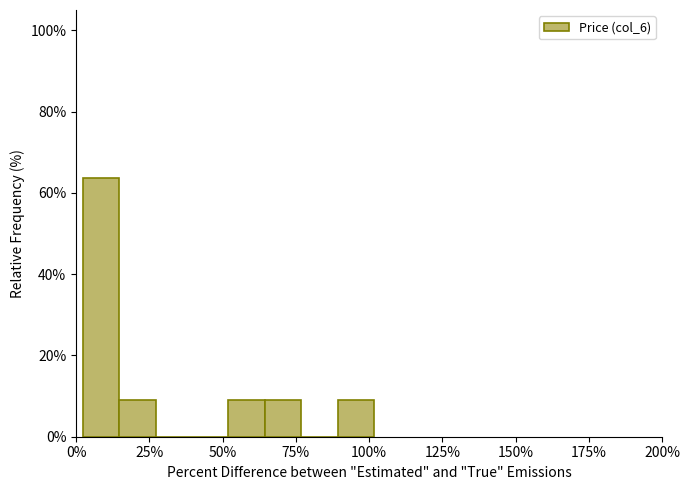

Read against the x-axis, roughly where is the centre of the tallest bar?

10